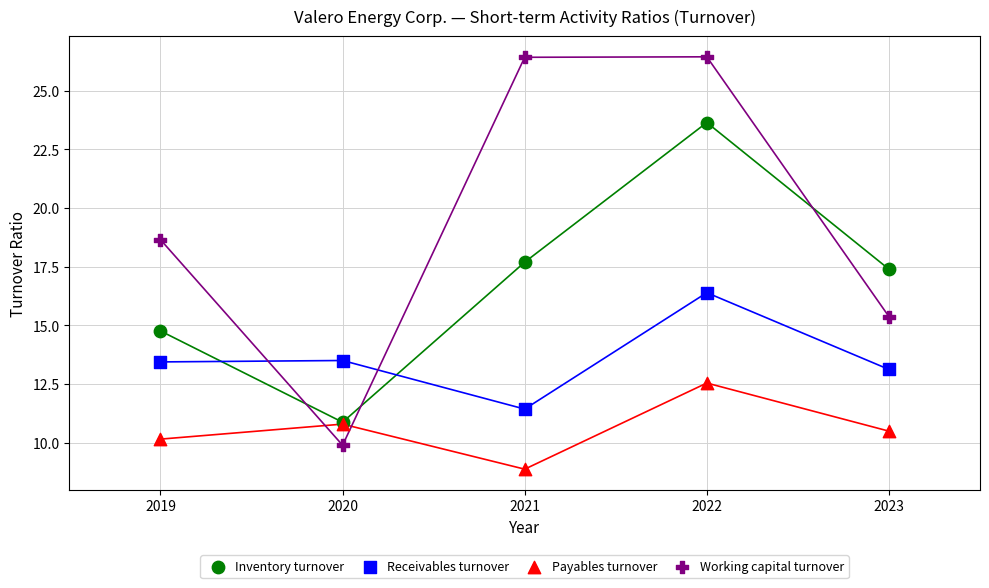

Across all series, what Y value is closest to 17?

17.4